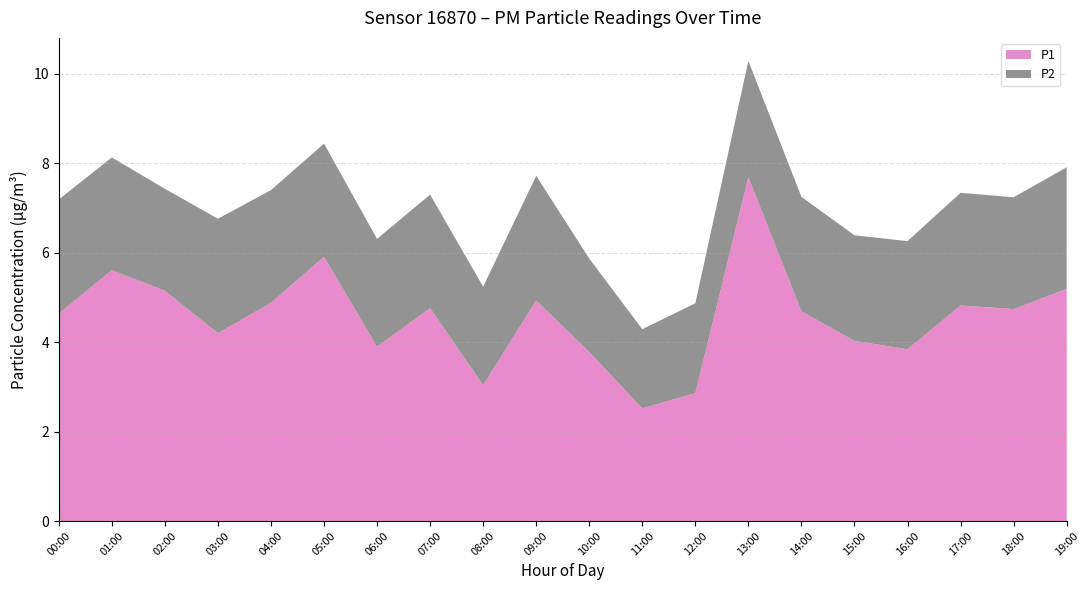

Is it true that P1 equals 4.9 at 04:00?

True